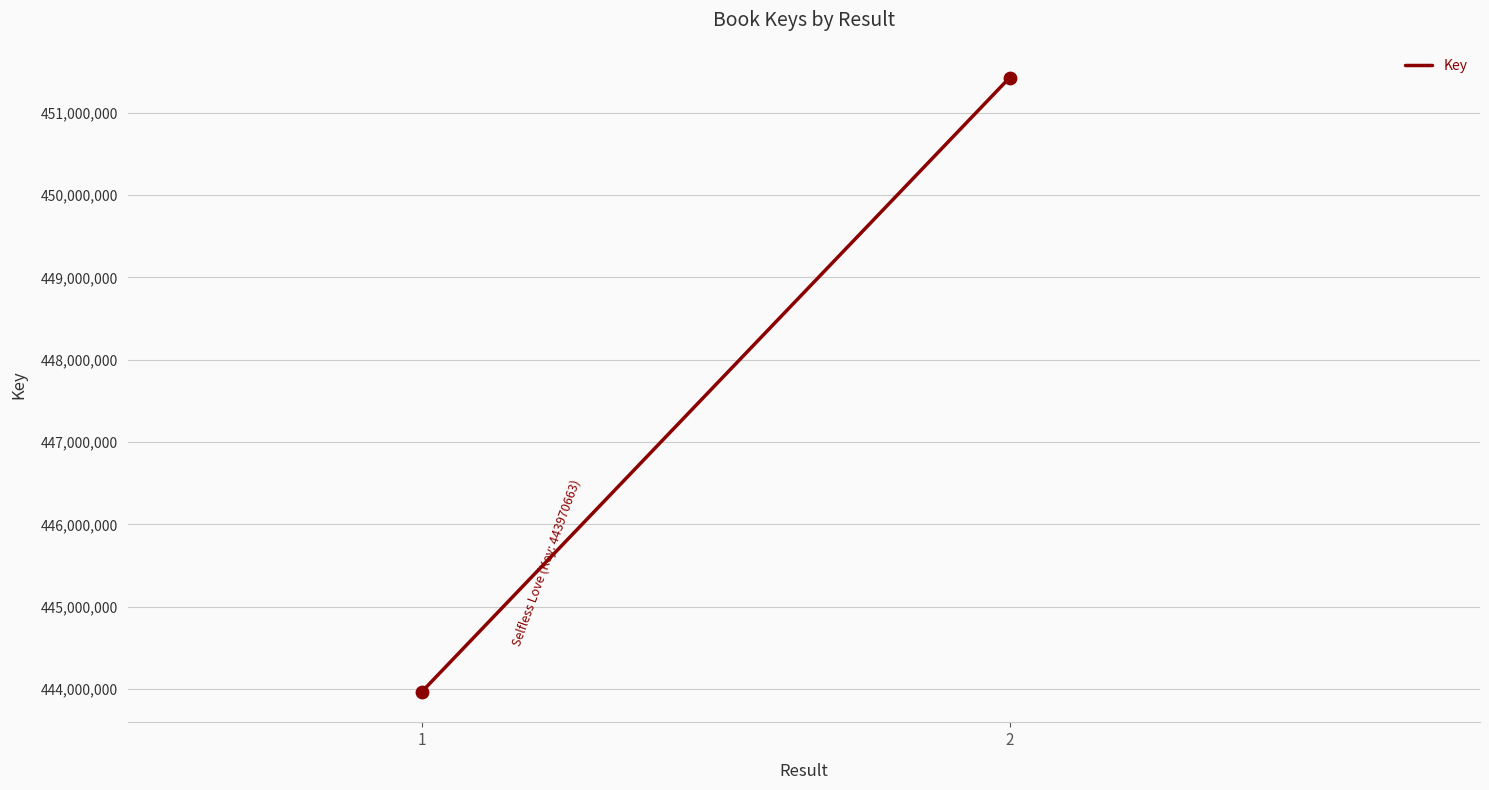

Between 2 and 1, which is larger?

2